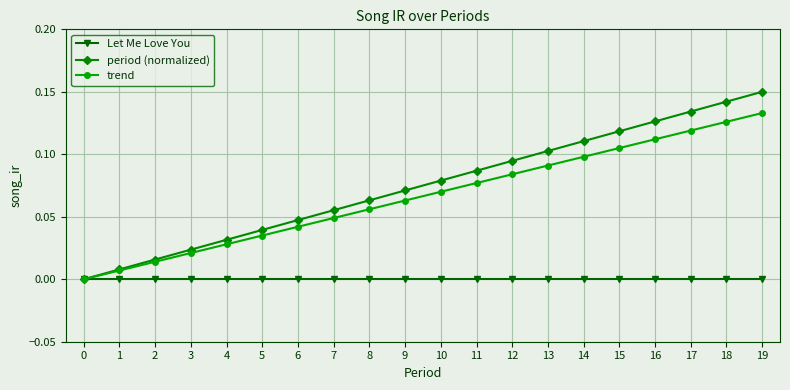

Is it true that period (normalized) equals 0.0 at 0?

True